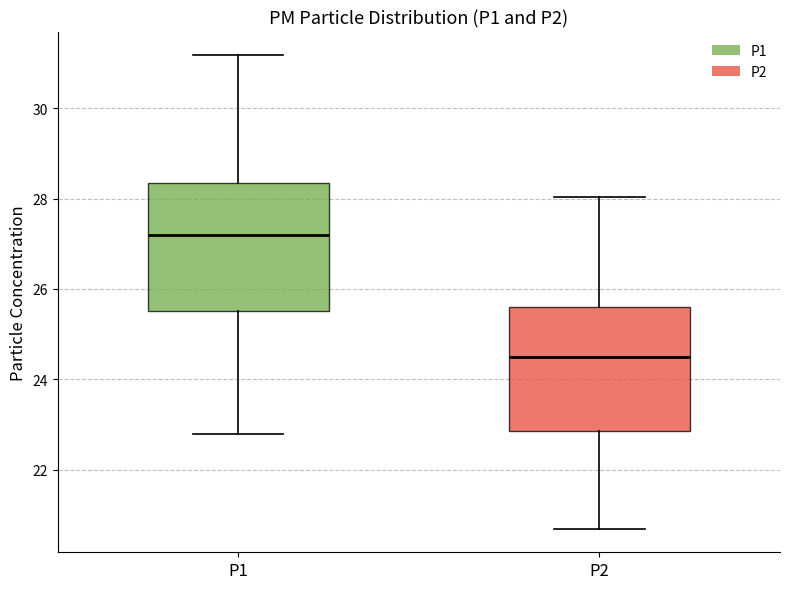

Which box's median line is the lowest?

P2